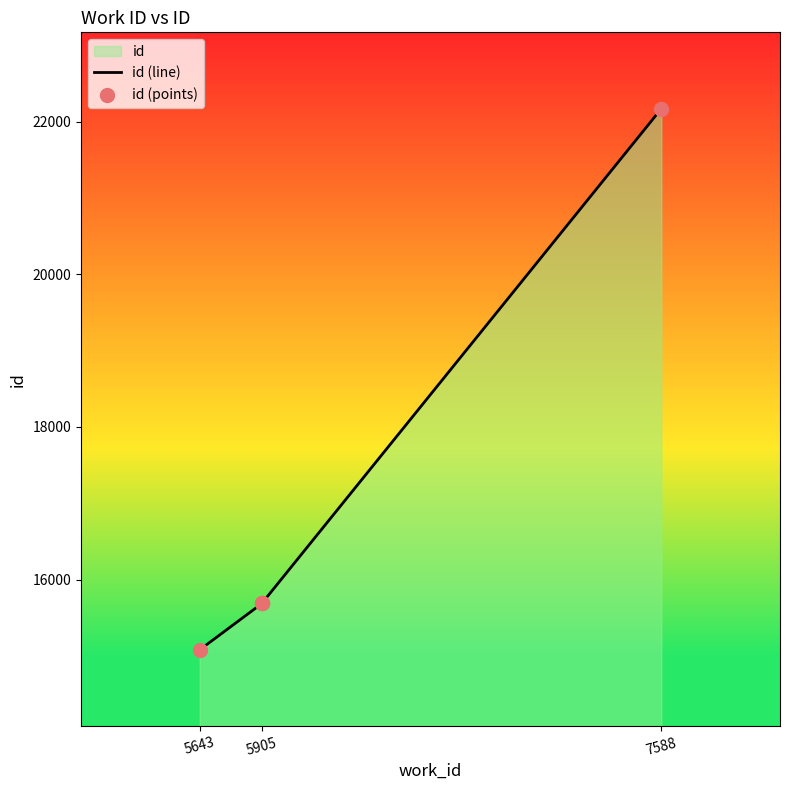

Which series reaches the maximum Y coordinate?

id (line)